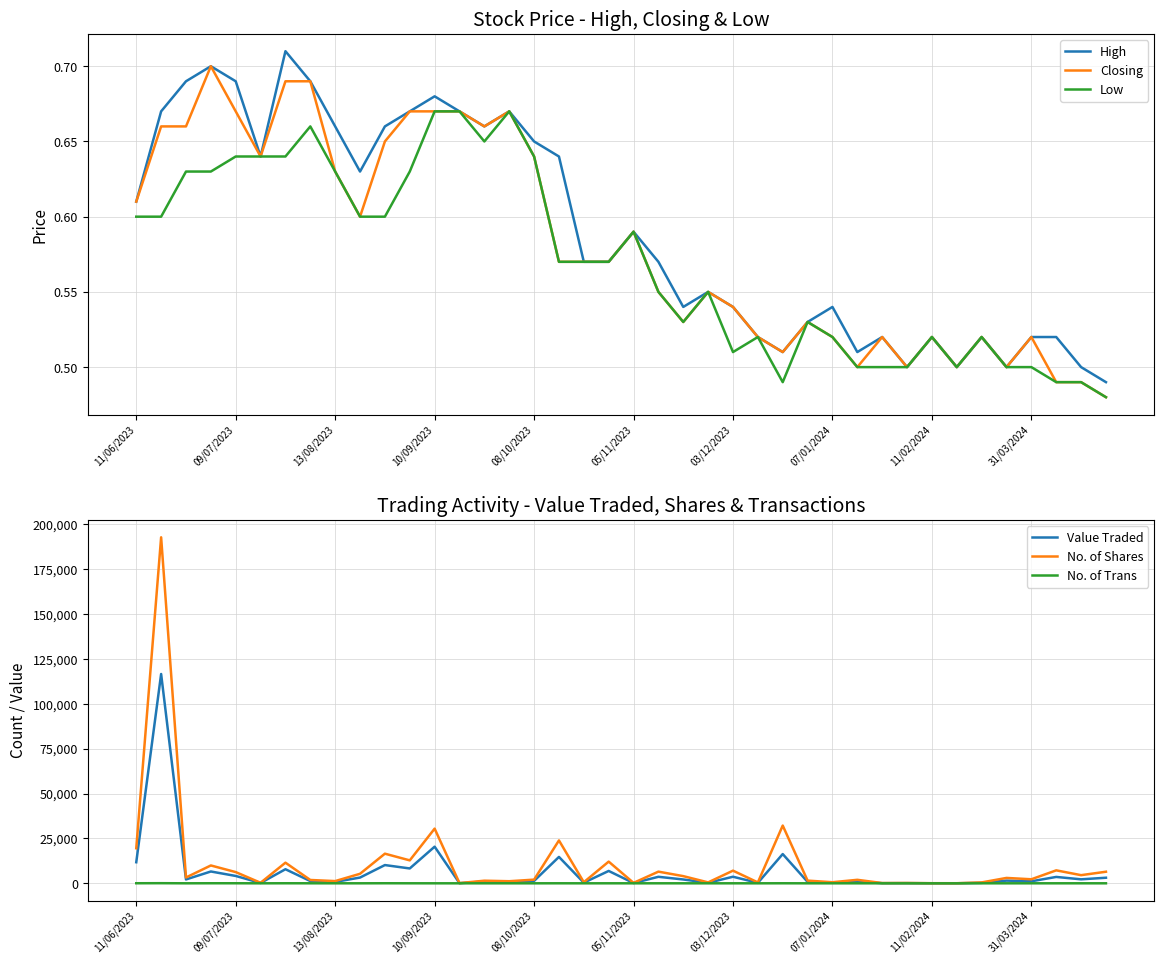

How many distinct data groups are displayed?

6